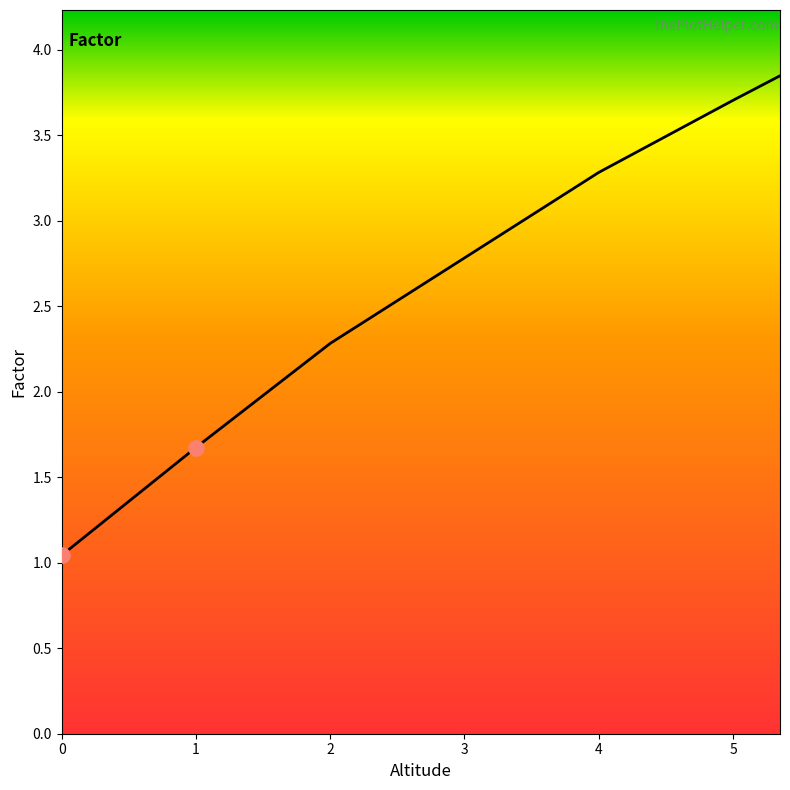

What is the difference between the maximum and minimum values?

2.8